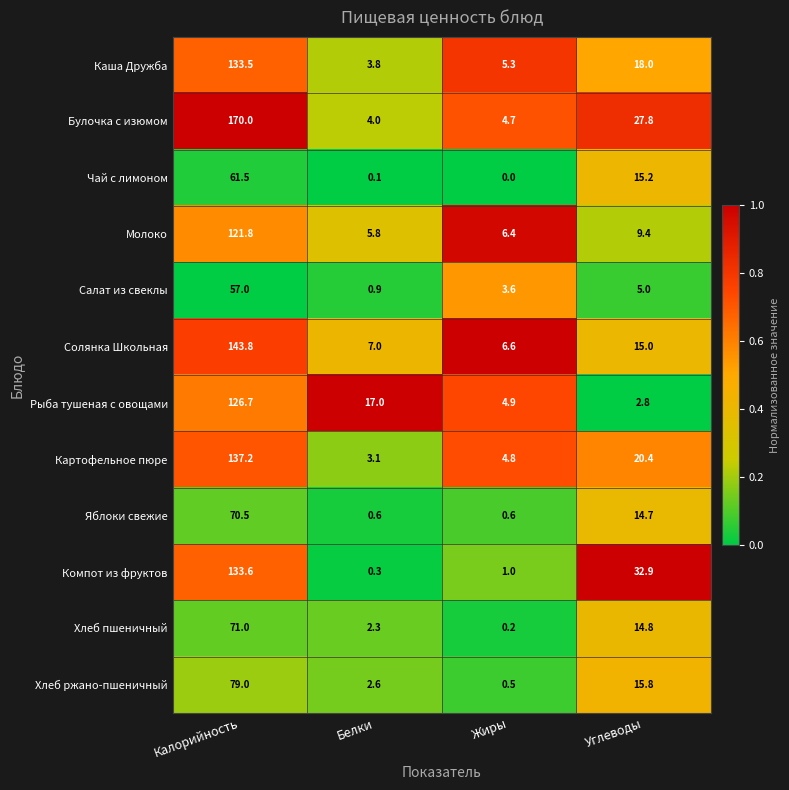

At which category is the sum across all series the highest?

Калорийность